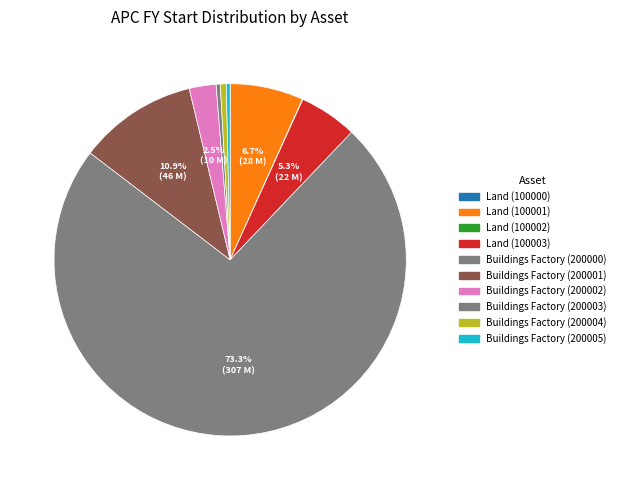

To the nearest percent, what is the difference between the Buildings Factory (200004) and Buildings Factory (200001) slice percentages?

10%